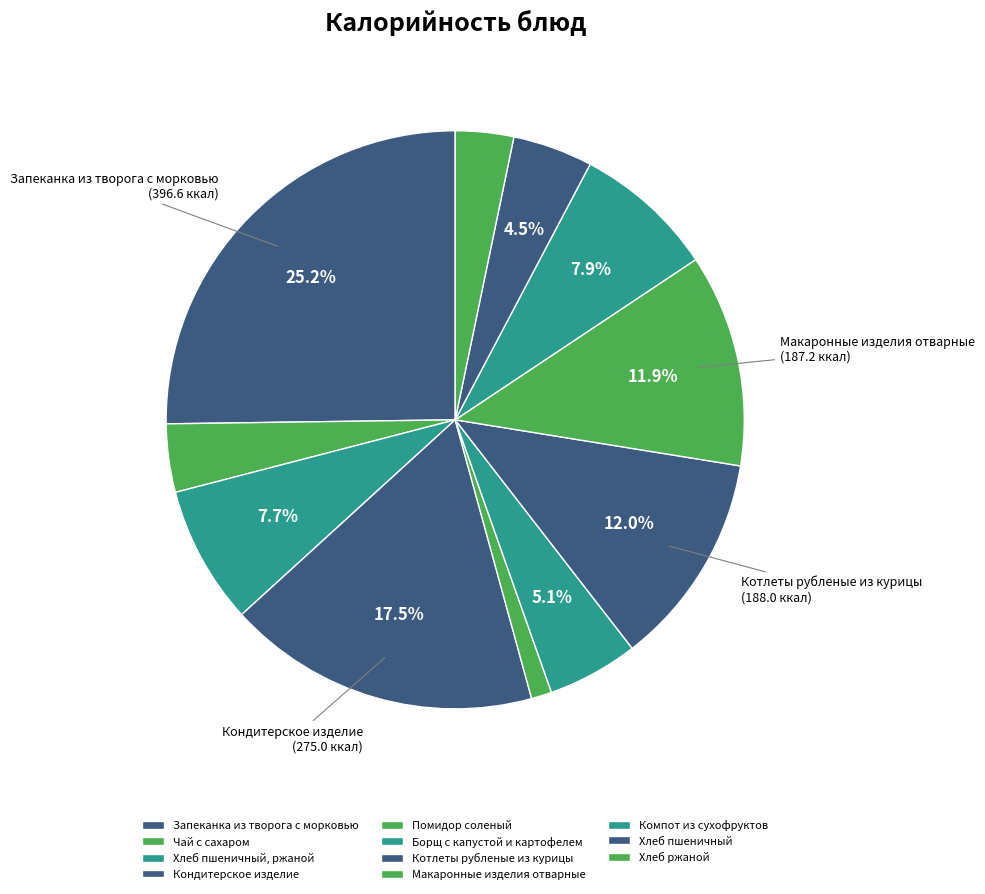

To the nearest percent, what is the combined percentage of Хлеб ржаной and Чай с сахаром?

7%